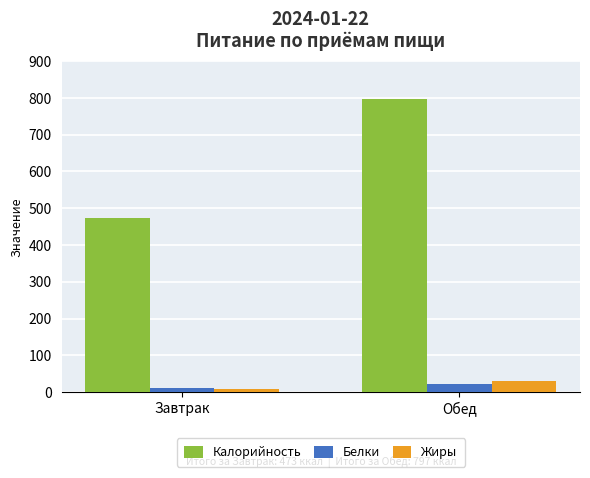

Reading left to right, what are all the values shown in this chart?

Калорийность: 473.0	797.0
Белки: 10.5	21.1
Жиры: 9.0	30.0